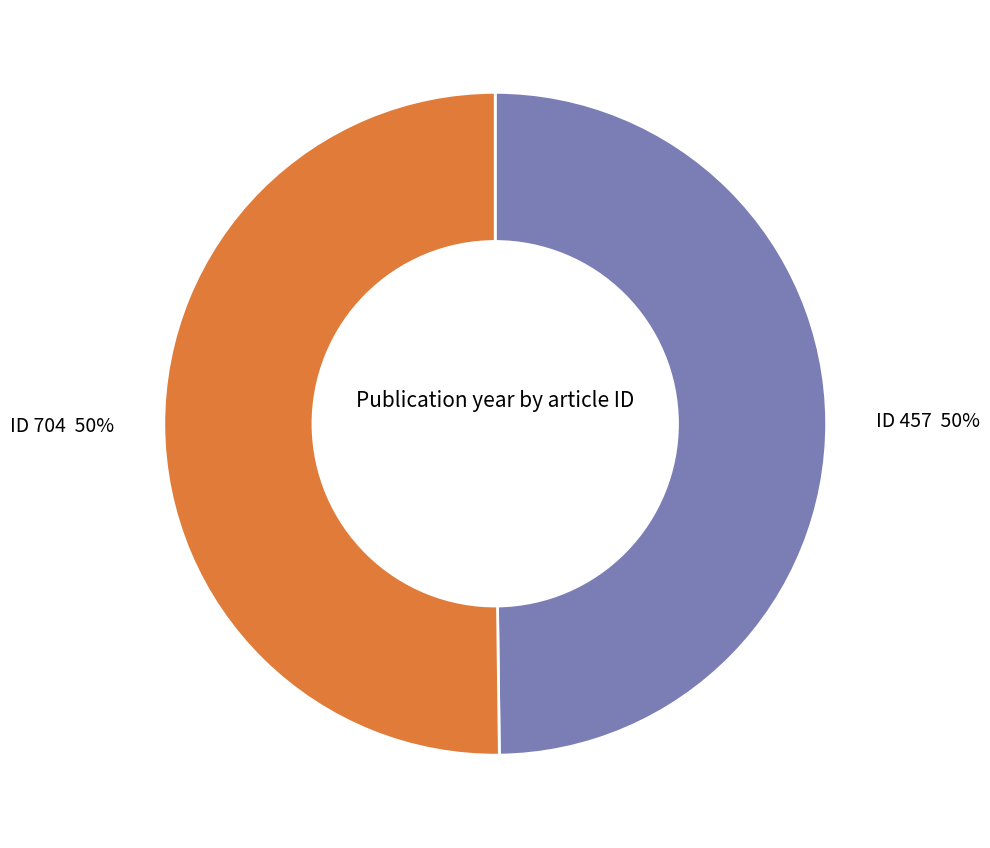

What is the ratio of the value at ID 457 to the value at ID 704?

1.0